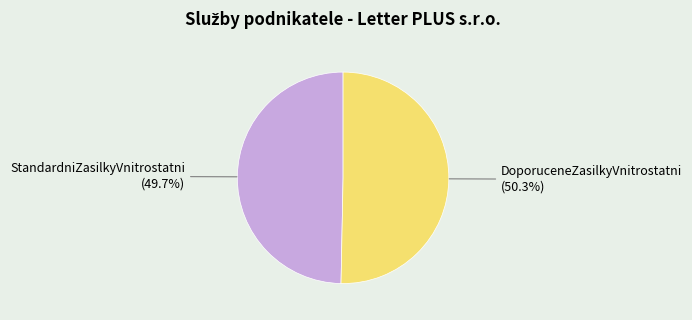

To the nearest percent, what is the difference between the DoporuceneZasilkyVnitrostatni and StandardniZasilkyVnitrostatni slice percentages?

1%